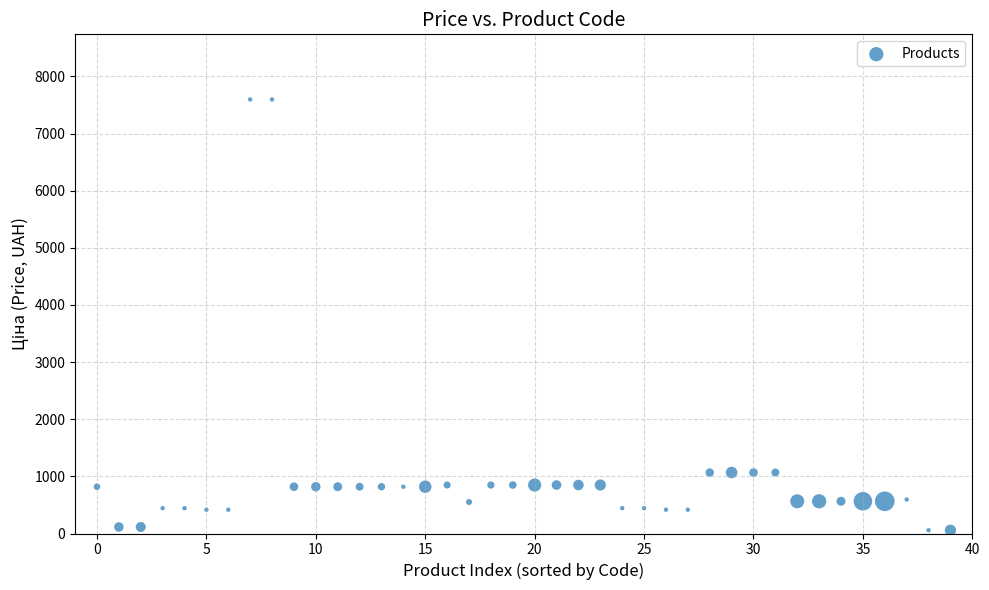

What is the range of Y values (max minus min)?

7540.0